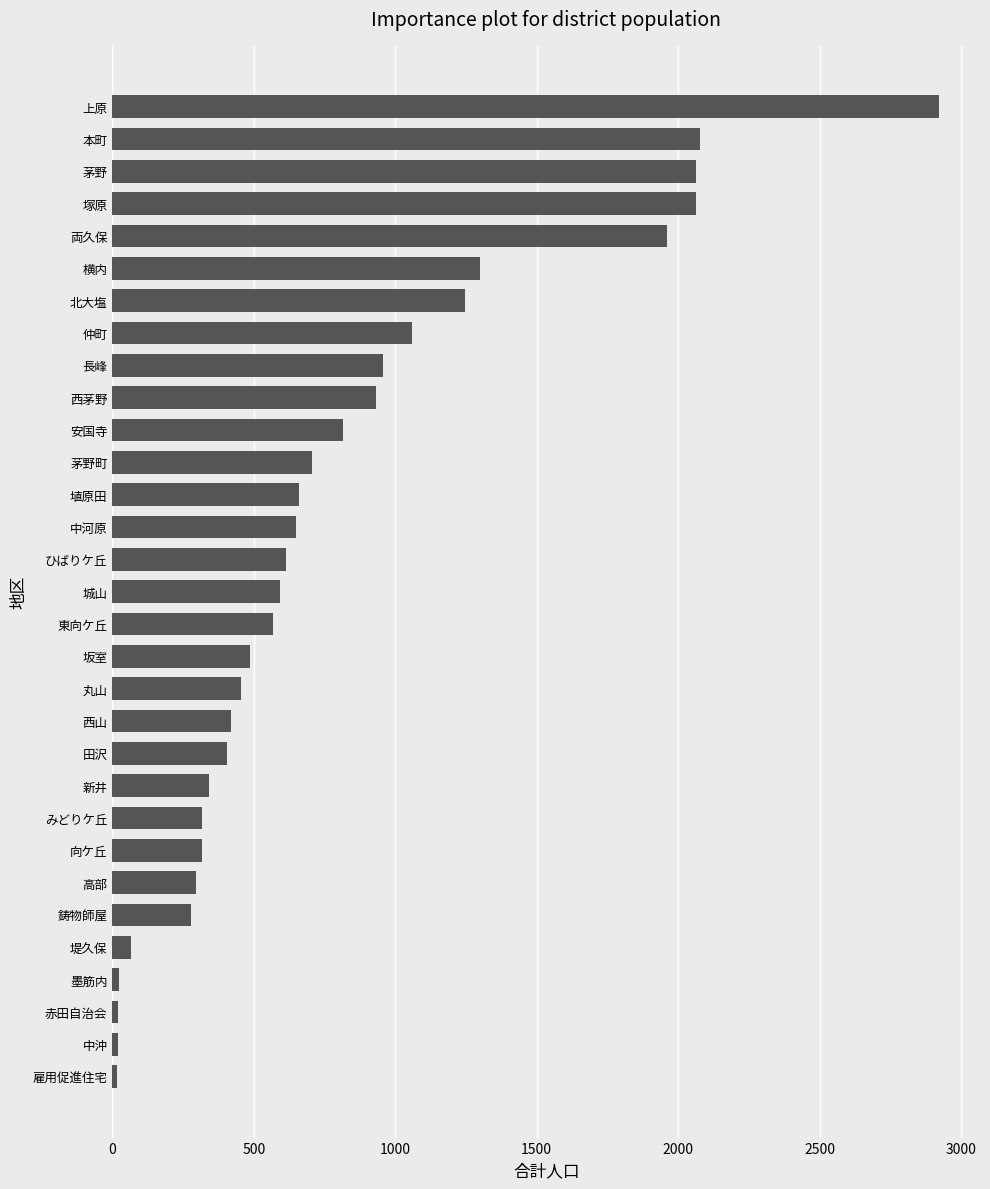

Is it true that the value at 上原 is 738?

False